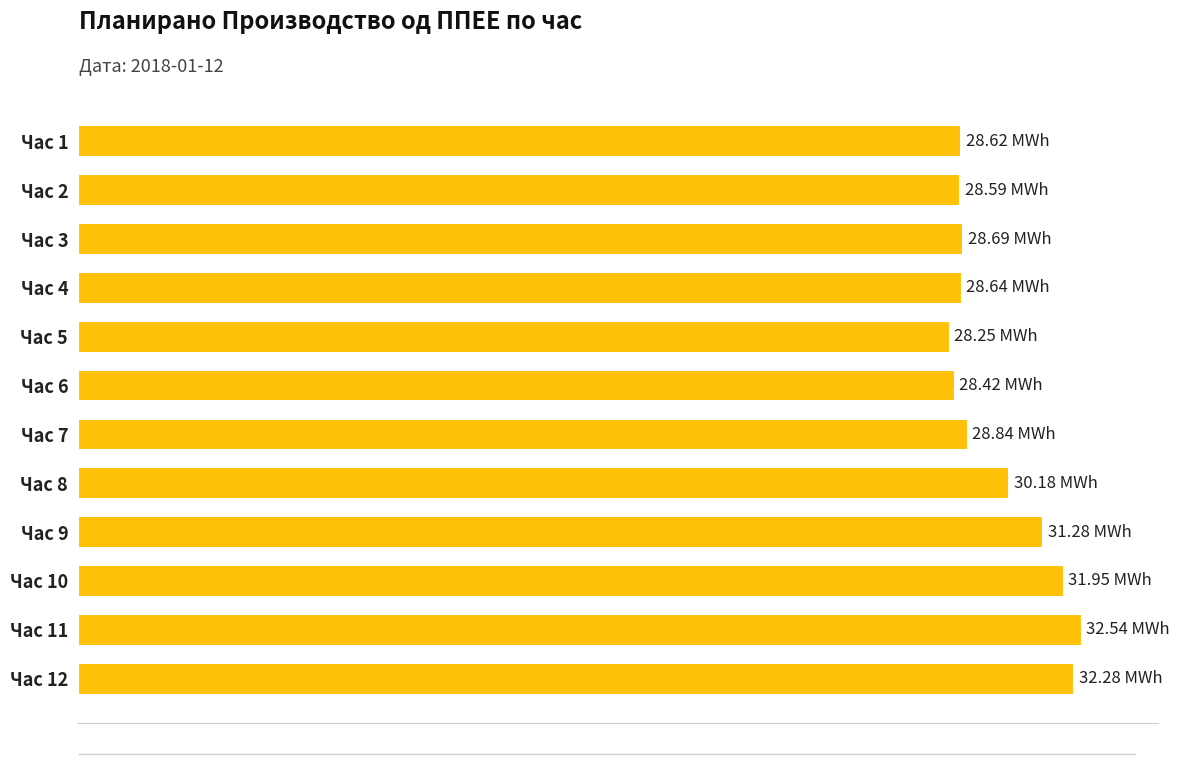

Does the chart contain any negative values?

No